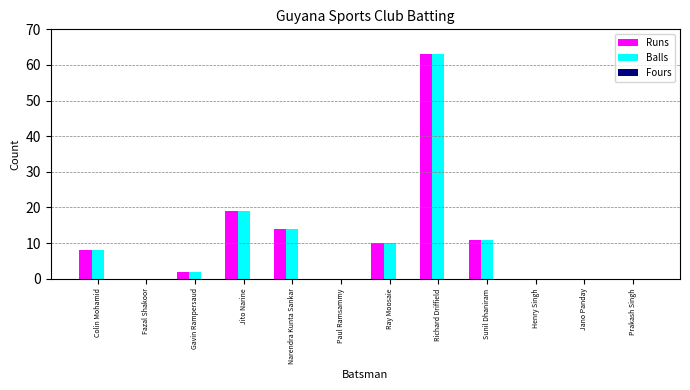

At which label is Runs closest to 31?

Jito Narine